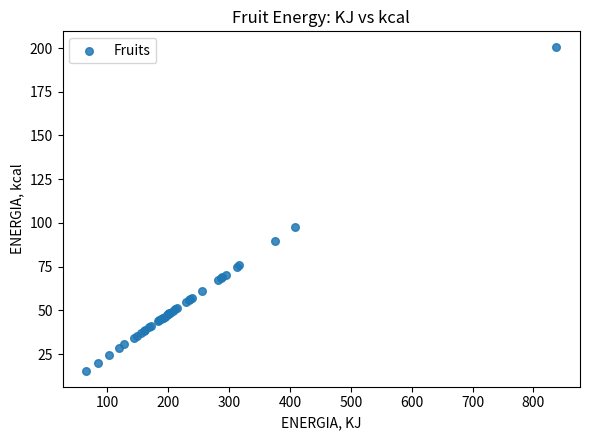

What Y value in the scatter plot is closest to 107?

97.5